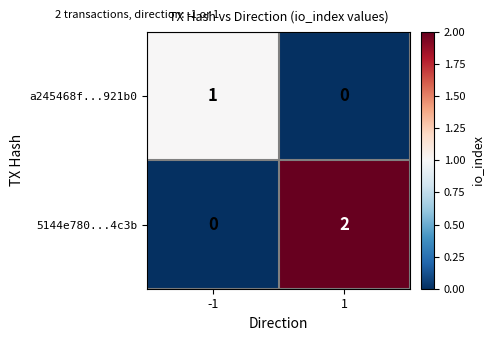

True or false: 5144e780...4c3b has a value of 3 at 1.

False